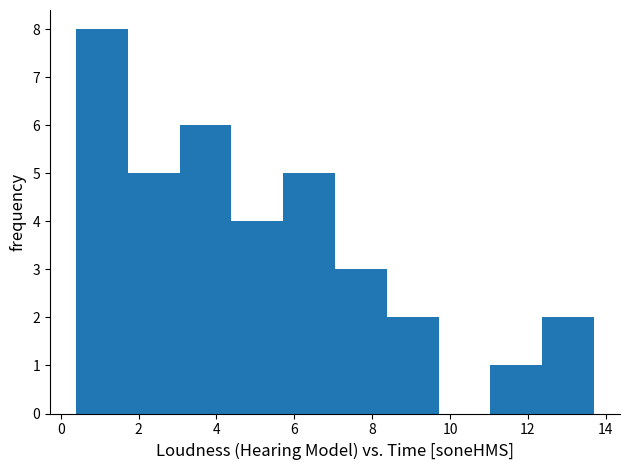

What is the height of the bar covering 4.4 to 5.8 on the x-axis? Neither the bar edges nor the heights are printed on the chart, so give them approximately, as read against the axes.

4